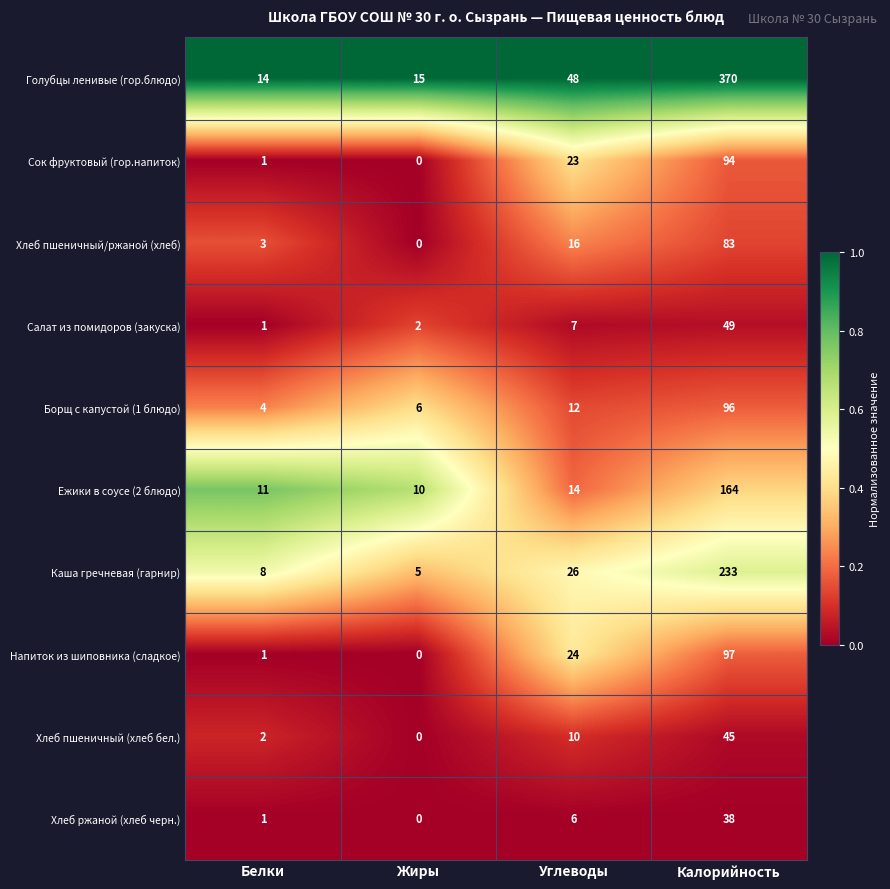

Where is Хлеб пшеничный/ржаной (хлеб) nearest to the value 41?

Углеводы